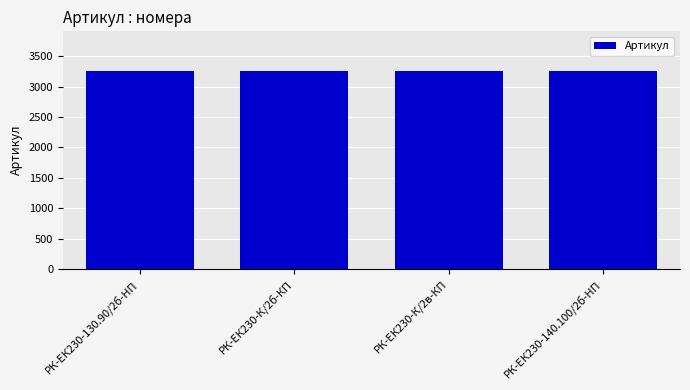

What is the greatest value displayed?

3259